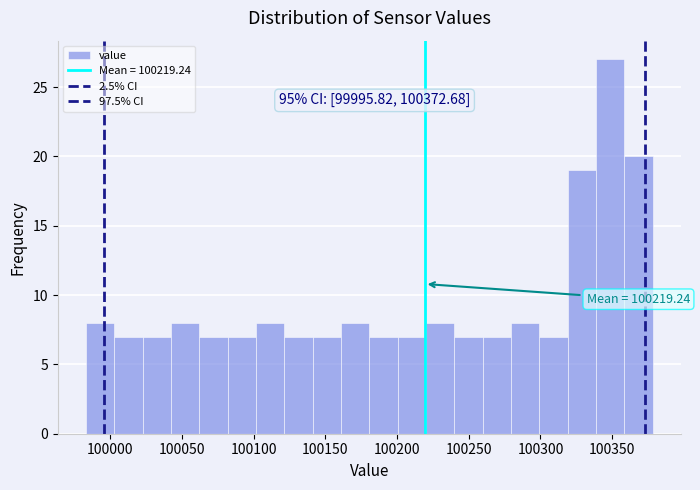

Read against the x-axis, roughly where is the centre of the tallest bar?

100350